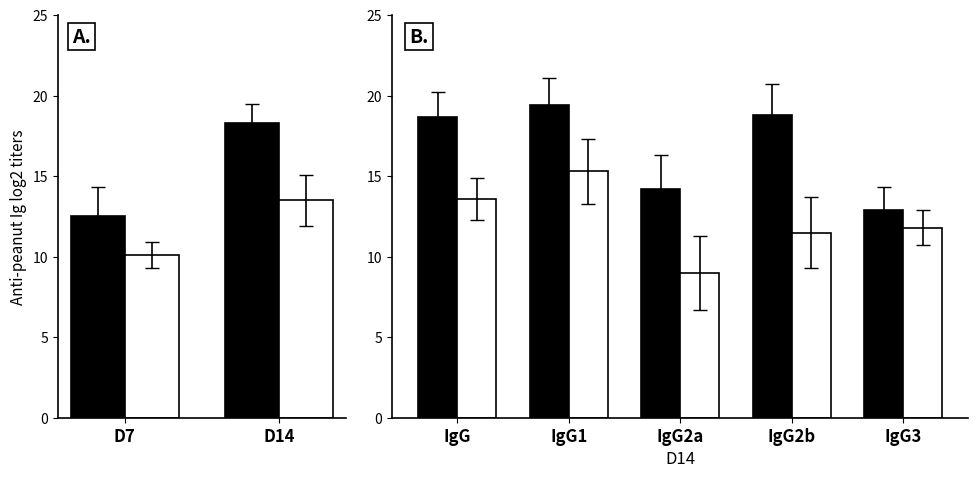

The value of Group B at IgG2a is 2.2. True or false?

False